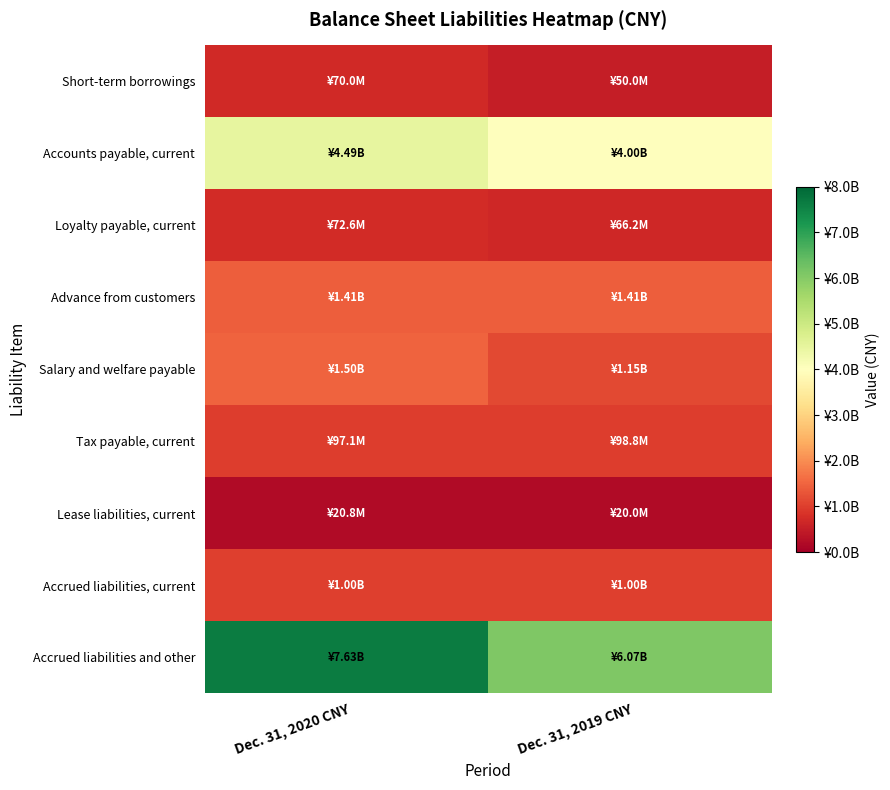

What is the spread (max minus min) of values at Dec. 31, 2019 CNY?

587425352